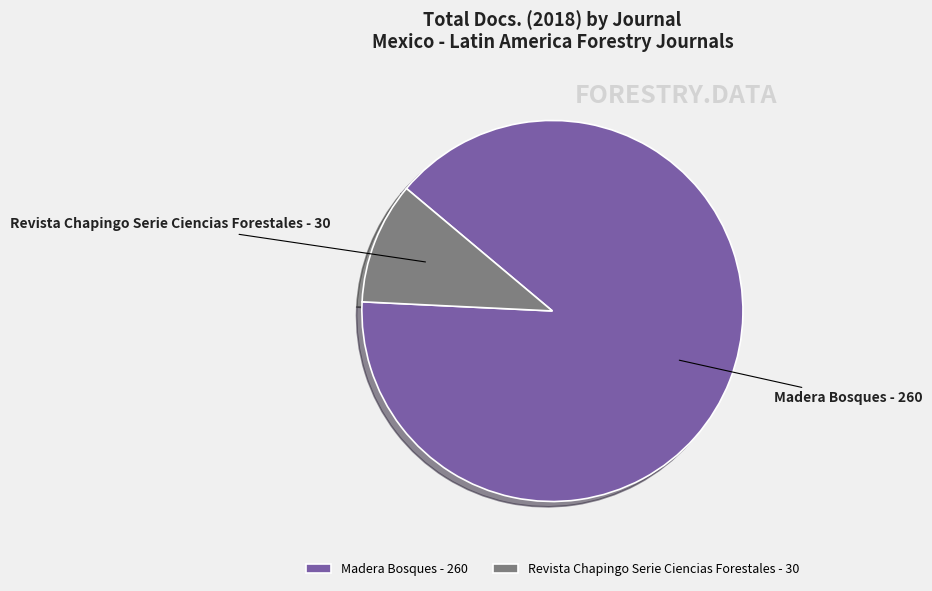

Which category has the biggest portion of the pie?

Madera Bosques